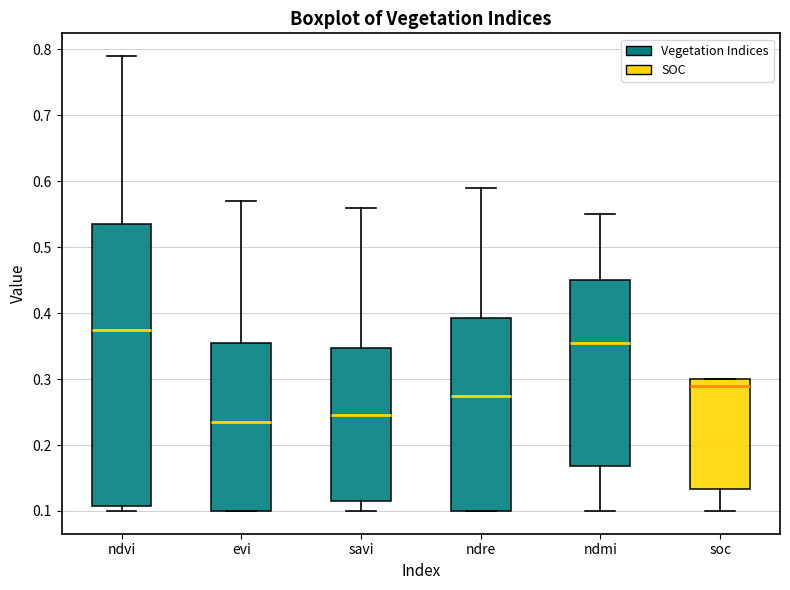

Reading left to right, transcribe this box plot: for each box, give where its median line is, the range the box spans, and where its two whiskers end, as read against the y-axis. The values are not printed on the chart, so give them approximately, as read against the axis.

ndvi: median 0.38, box 0.11 to 0.54, whiskers 0.10 to 0.79
evi: median 0.24, box 0.10 to 0.36, whiskers 0.10 to 0.57
savi: median 0.25, box 0.12 to 0.35, whiskers 0.10 to 0.56
ndre: median 0.28, box 0.10 to 0.39, whiskers 0.10 to 0.59
ndmi: median 0.36, box 0.17 to 0.45, whiskers 0.10 to 0.55
soc: median 0.29, box 0.13 to 0.30, whiskers 0.10 to 0.30